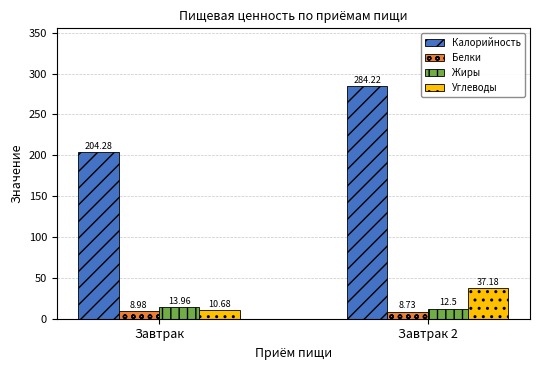

What is the average value of the Углеводы series?

23.9